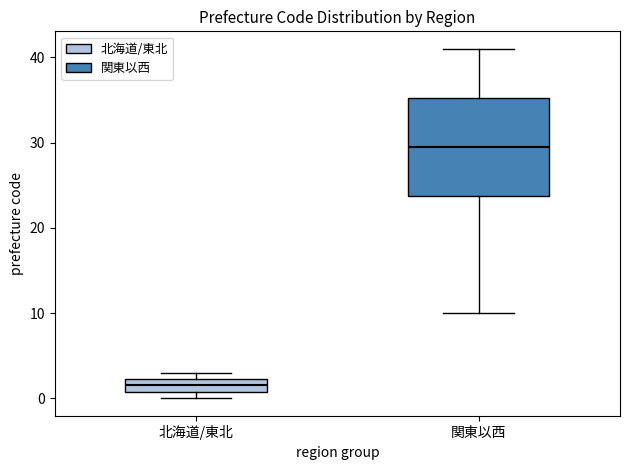

Which box's median line is the highest?

関東以西